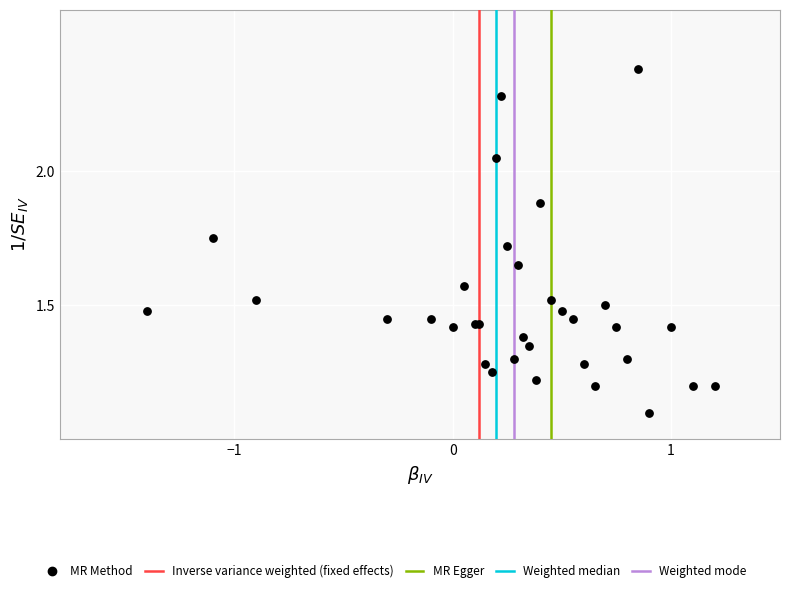

What Y value in the scatter plot is closest to 1?

1.1